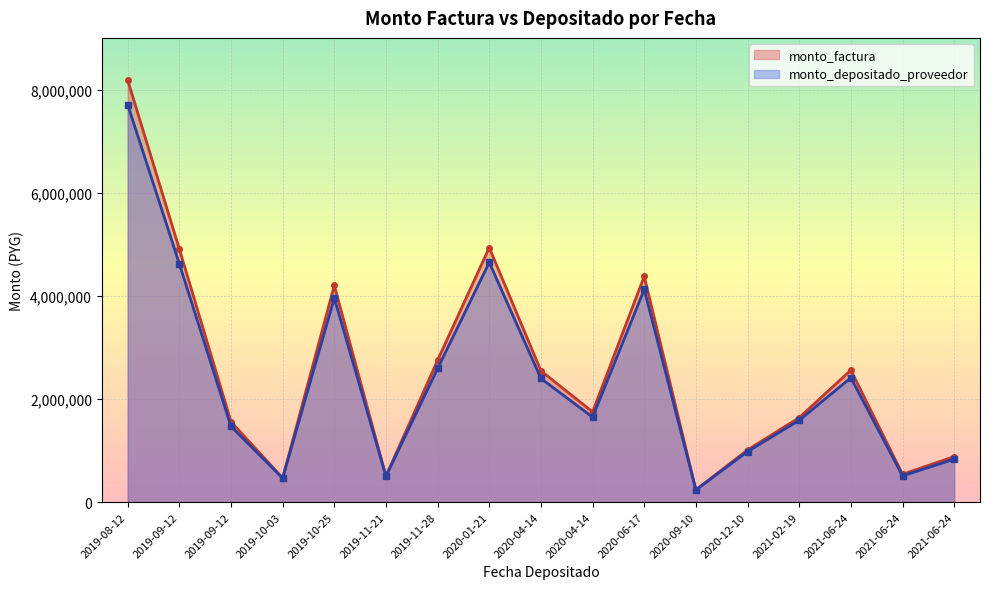

How many lines are shown in the chart?

2